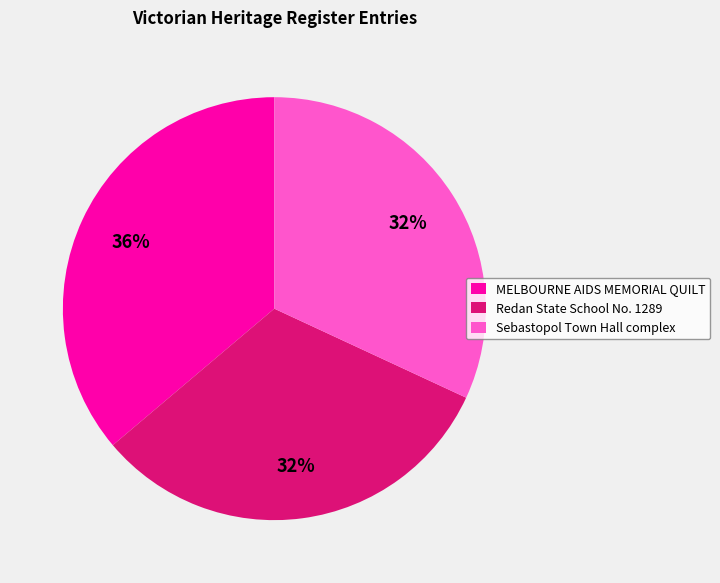

Between MELBOURNE AIDS MEMORIAL QUILT and Sebastopol Town Hall complex, which is larger?

MELBOURNE AIDS MEMORIAL QUILT